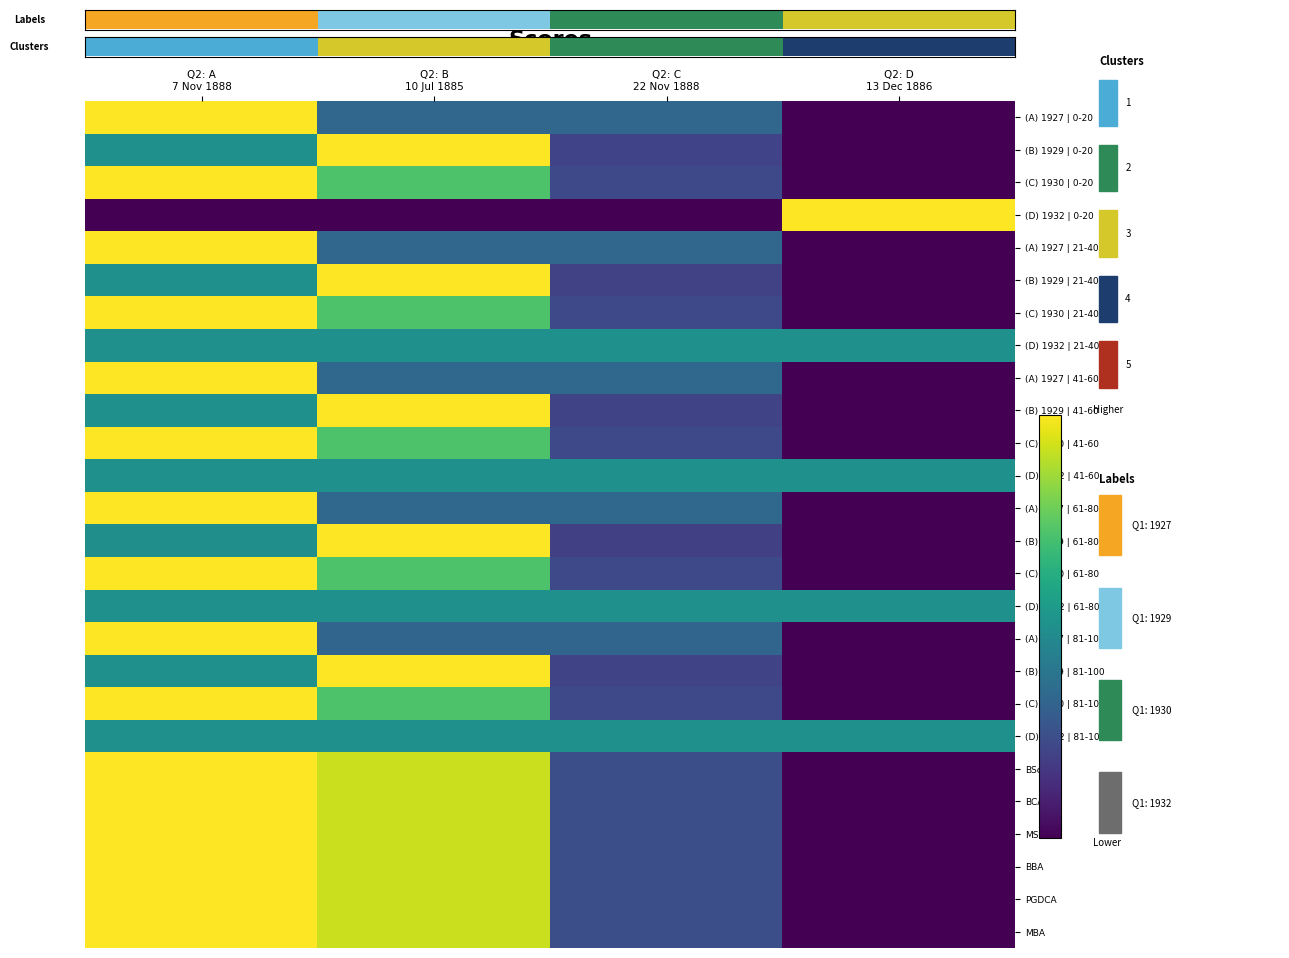

The (C) 1930 | 81-100 series shows 0.7 at Q2: B 10 Jul 1885. True or false?

True